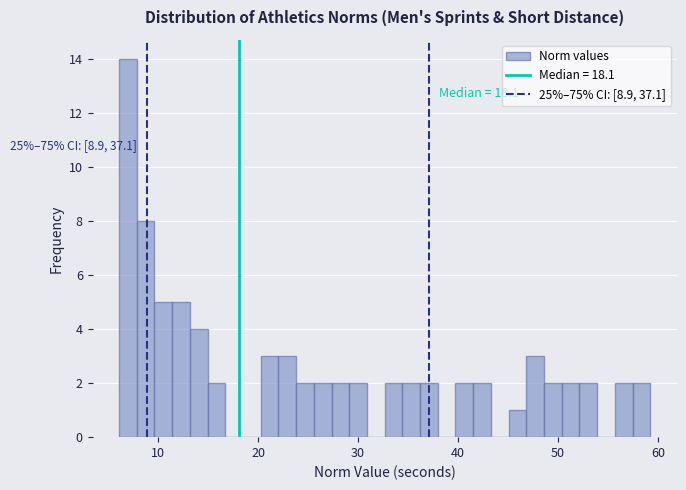

Read against the x-axis, roughly where is the centre of the tallest bar?

7